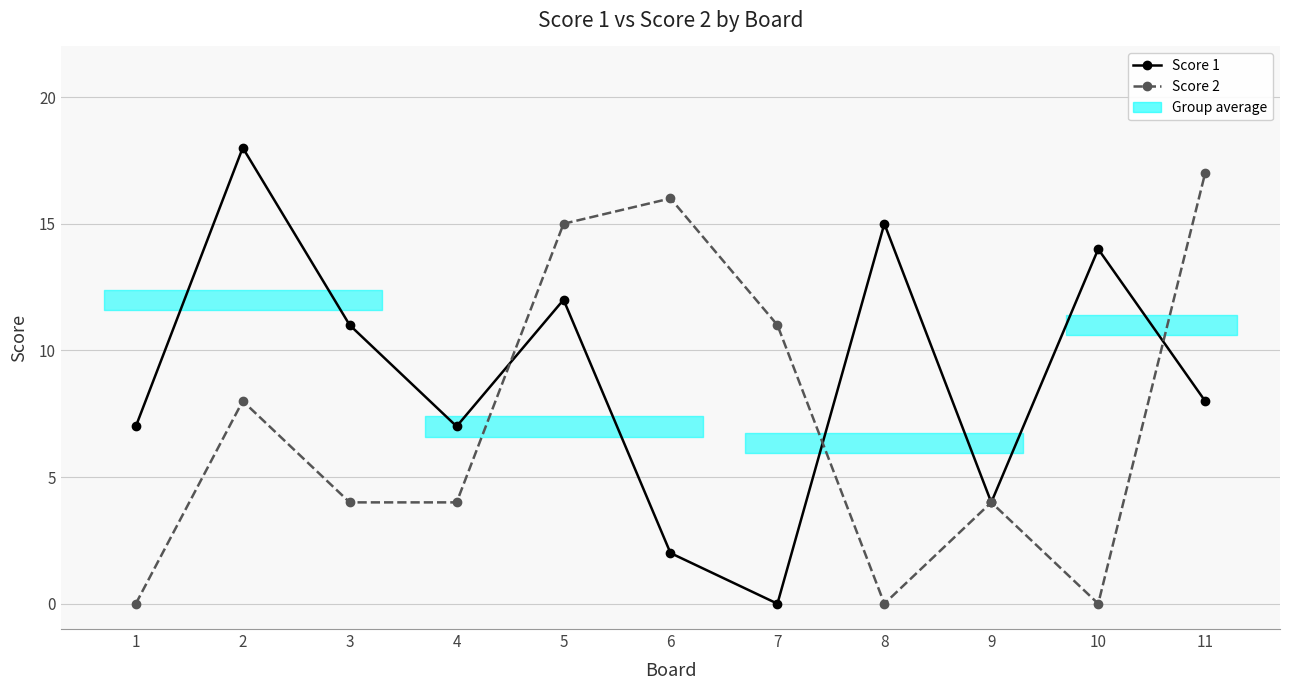

How many data points does each series have?

11